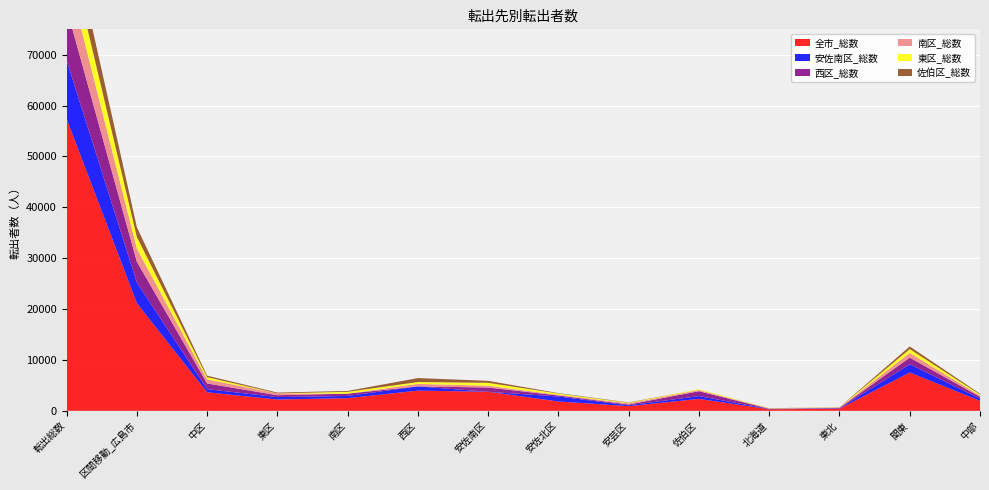

Reading left to right, list all the values displayed in this chart.

全市_総数: 転出総数=57407	区間移動_広島市=21152	中区=3639	東区=2220	南区=2485	西区=3970	安佐南区=3744	安佐北区=1837	安芸区=913	佐伯区=2344	北海道=308	東北=405	関東=7530	中部=1971
安佐南区_総数: 転出総数=11480	区間移動_広島市=4065	中区=619	東区=478	南区=437	西区=833	安佐南区=0	安佐北区=977	安芸区=174	佐伯区=547	北海道=60	東北=72	関東=1620	中部=441
西区_総数: 転出総数=10270	区間移動_広島市=4093	中区=1121	東区=366	南区=452	西区=0	安佐南区=835	安佐北区=205	安芸区=155	佐伯区=959	北海道=37	東北=87	関東=1305	中部=351
南区_総数: 転出総数=7267	区間移動_広島市=2591	中区=797	東区=369	南区=0	西区=496	安佐南区=355	安佐北区=124	安芸区=215	佐伯区=235	北海道=49	東北=69	関東=919	中部=226
東区_総数: 転出総数=5982	区間移動_広島市=2250	中区=448	東区=0	南区=362	西区=357	安佐南区=569	安佐北区=248	安芸区=116	佐伯区=150	北海道=48	東北=28	関東=755	中部=217
佐伯区_総数: 転出総数=5401	区間移動_広島市=1947	中区=289	東区=153	南区=171	西区=780	安佐南区=391	安佐北区=90	安芸区=73	佐伯区=0	北海道=18	東北=34	関東=525	中部=156